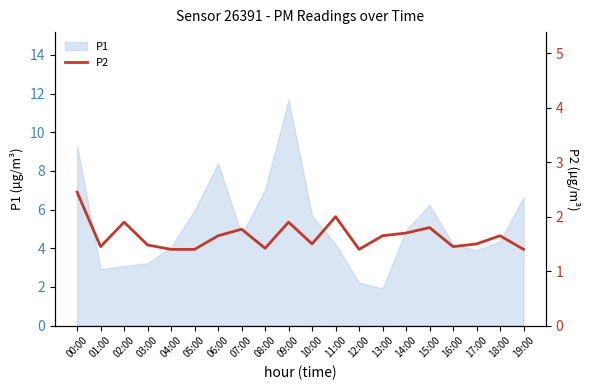

True or false: the data has more than 2 interior local peaks.

True